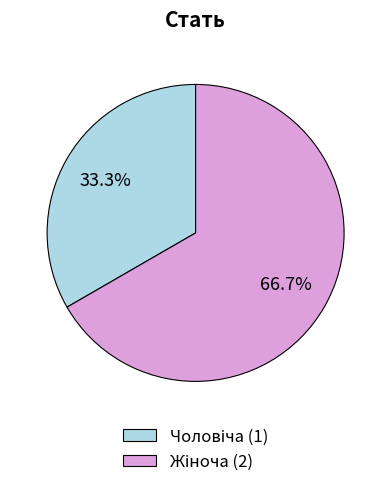

Is there a majority slice in this chart?

Yes